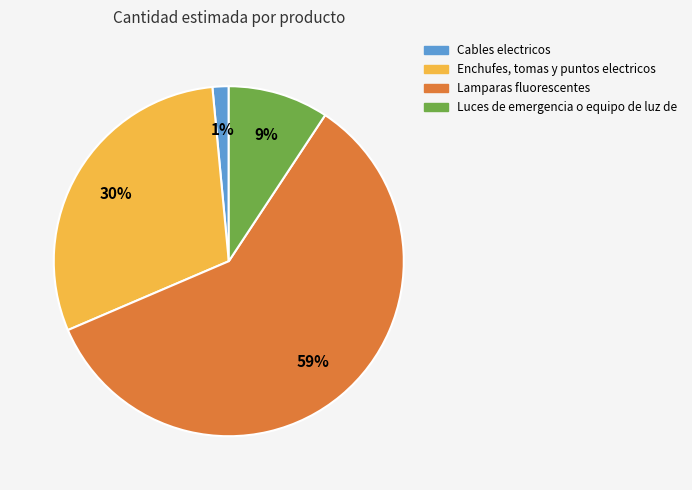

The Cables electricos slice represents 1% of the pie. True or false?

True